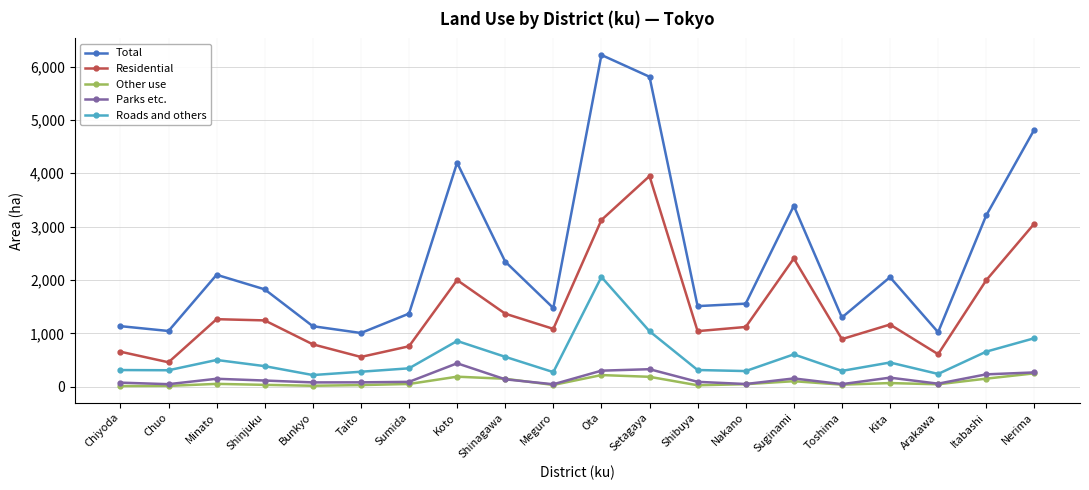

True or false: Other use has more than 2 points higher than both neighbors.

True